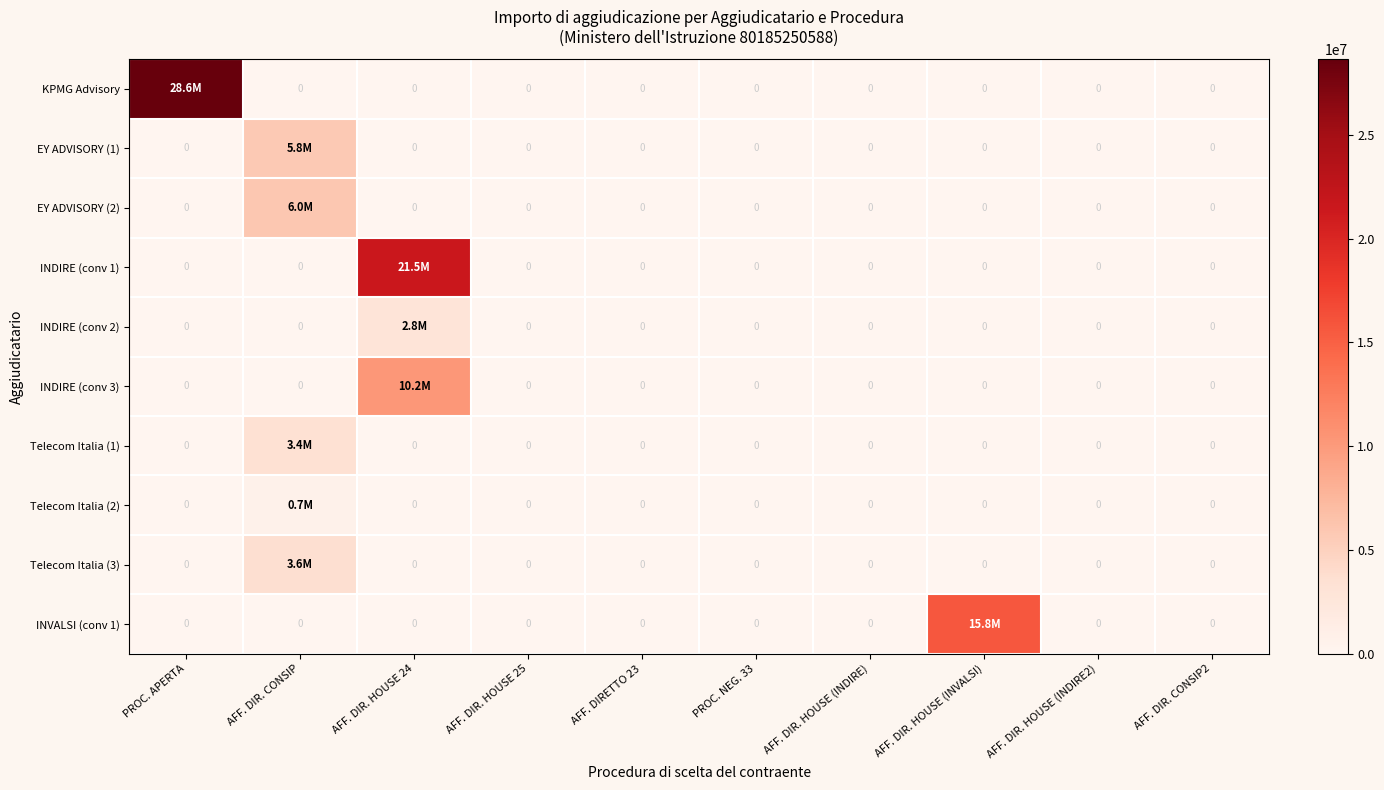

The INDIRE (conv 3) series shows -5547194.5 at PROC. APERTA. True or false?

False